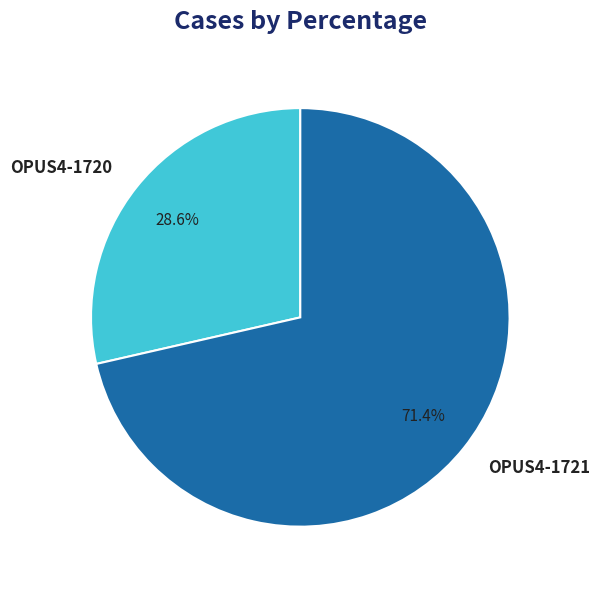

True or false: OPUS4-1720 accounts for 29% of the total.

True